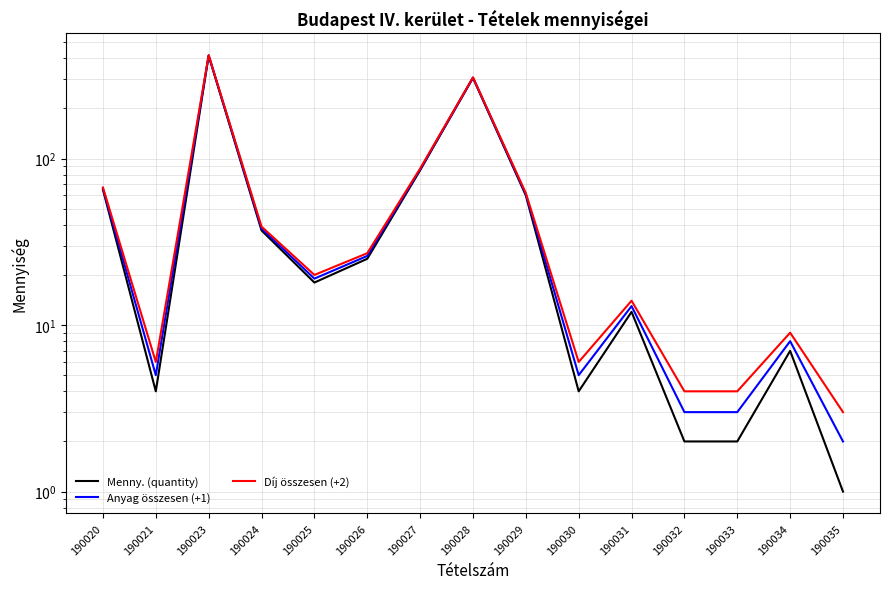

Read the Anyag összesen (+1) value at 190030.

5